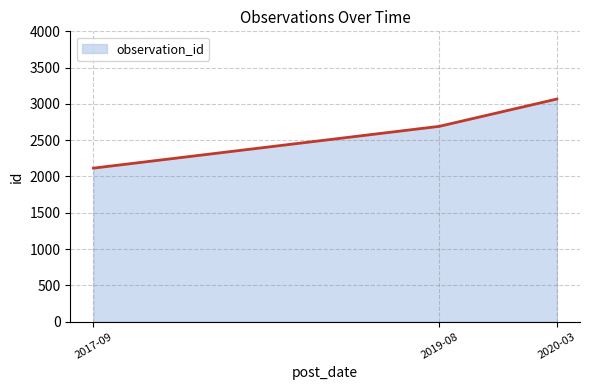

The value at 2019-08 is 2691. True or false?

True